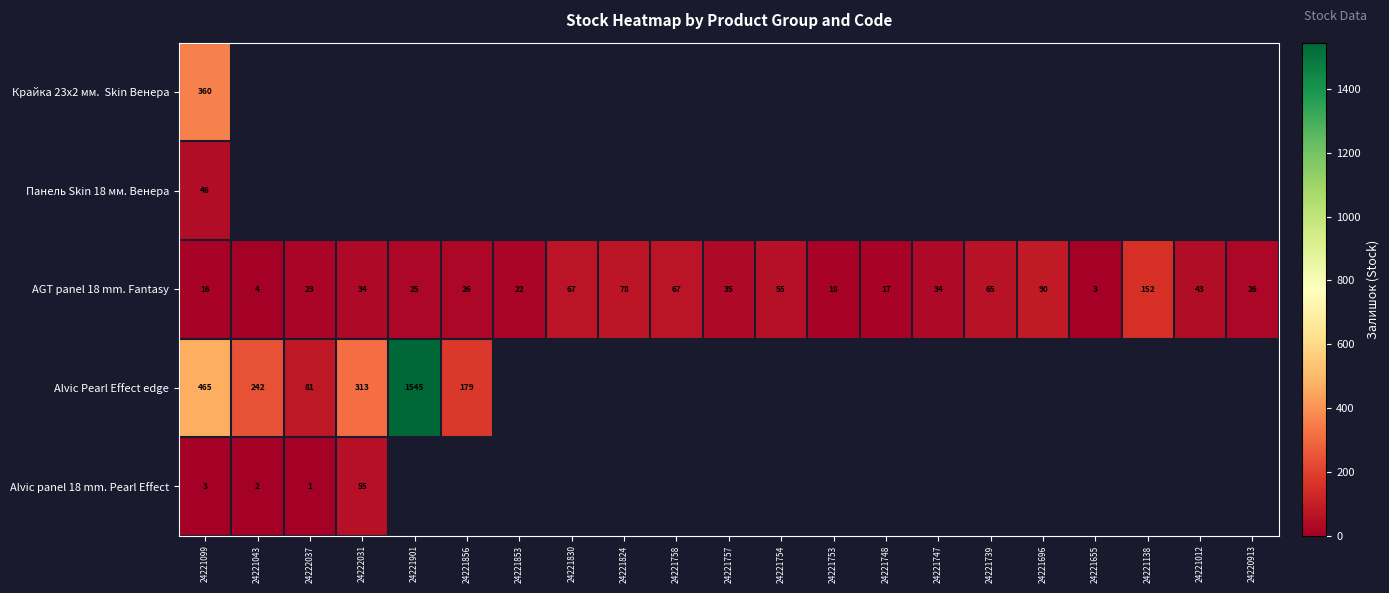

What is the difference between the second highest and minimum values in the AGT panel 18 mm. Fantasy series?

87